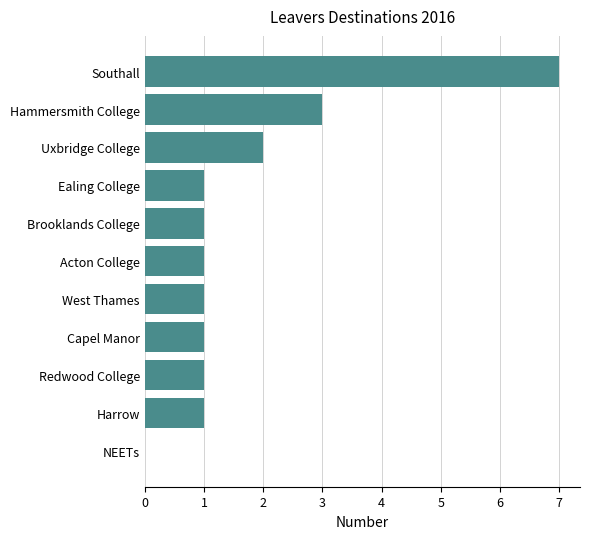

What is the change in value from Acton College to Southall?

+6